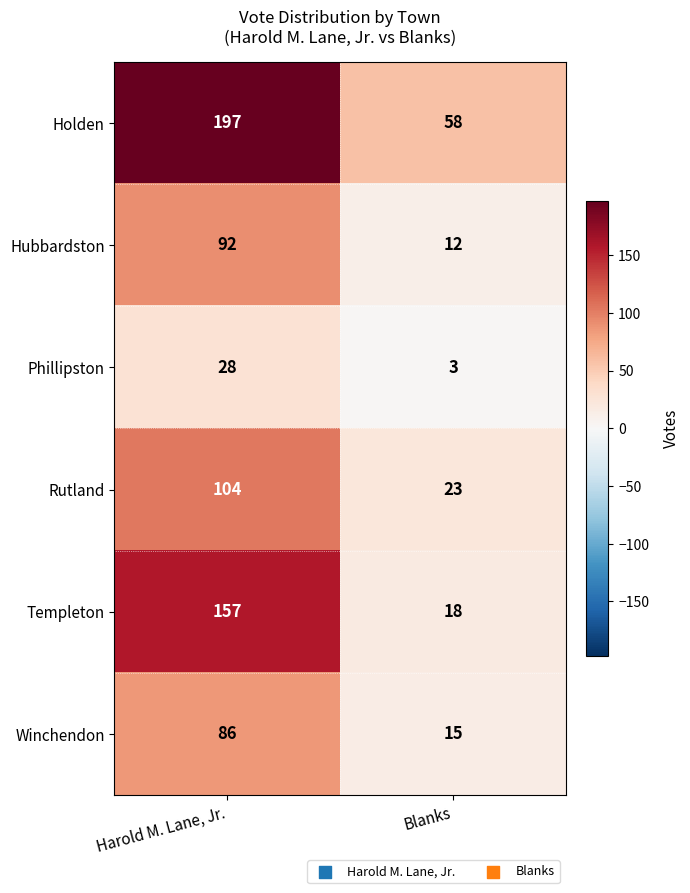

What is the difference between the Hubbardston values at Blanks and Harold M. Lane, Jr.?

80